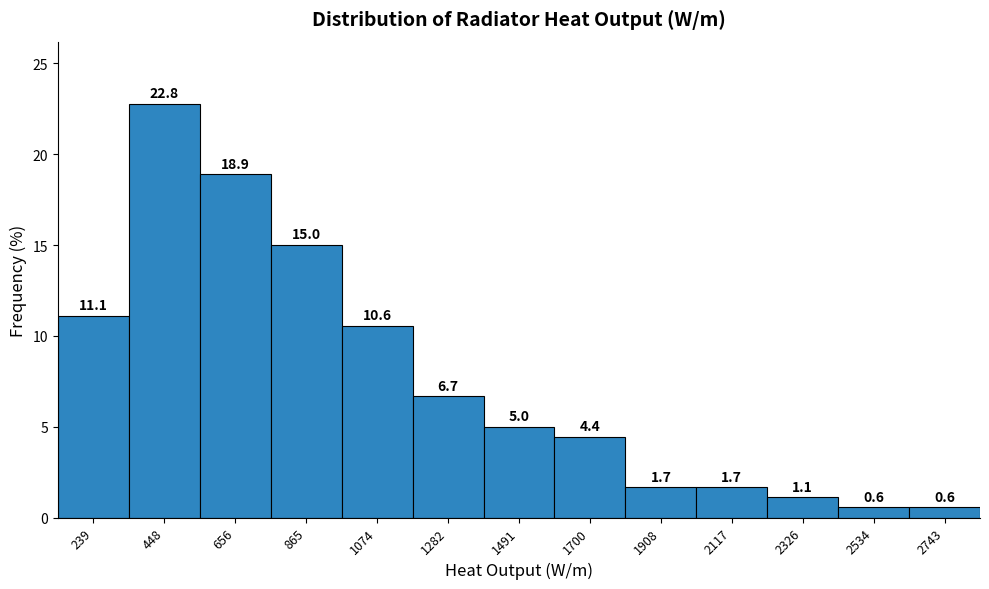

Reading left to right, transcribe this chart: for each bar, give the range it covers on the x-axis and its height. The bar edges are not printed on the chart, so give them approximately, as read against the axis.

150 to 350: 11.1
350 to 550: 22.8
550 to 750: 18.9
750 to 950: 15.0
950 to 1200: 10.6
1200 to 1400: 6.7
1400 to 1600: 5.0
1600 to 1800: 4.4
1800 to 2000: 1.7
2000 to 2200: 1.7
2200 to 2450: 1.1
2450 to 2650: 0.6
2650 to 2850: 0.6